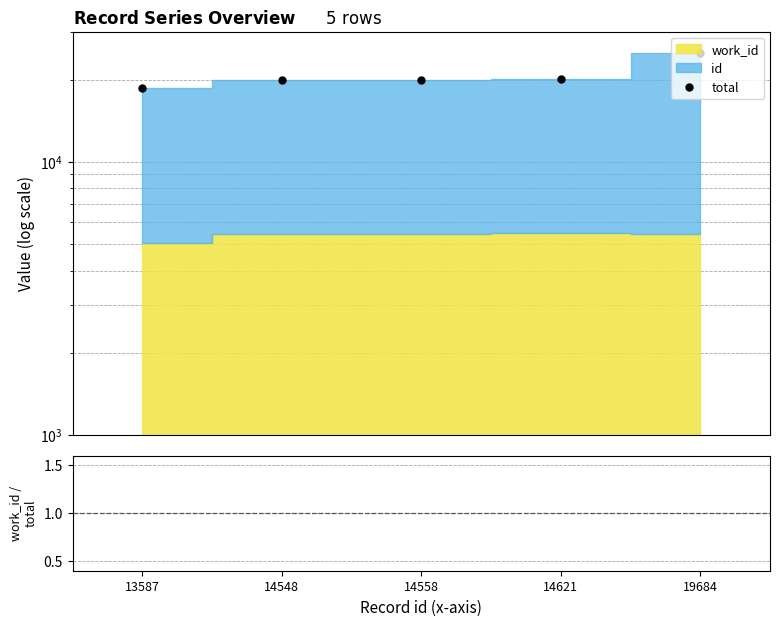

The value of total at 14548 is 33738.4. True or false?

False